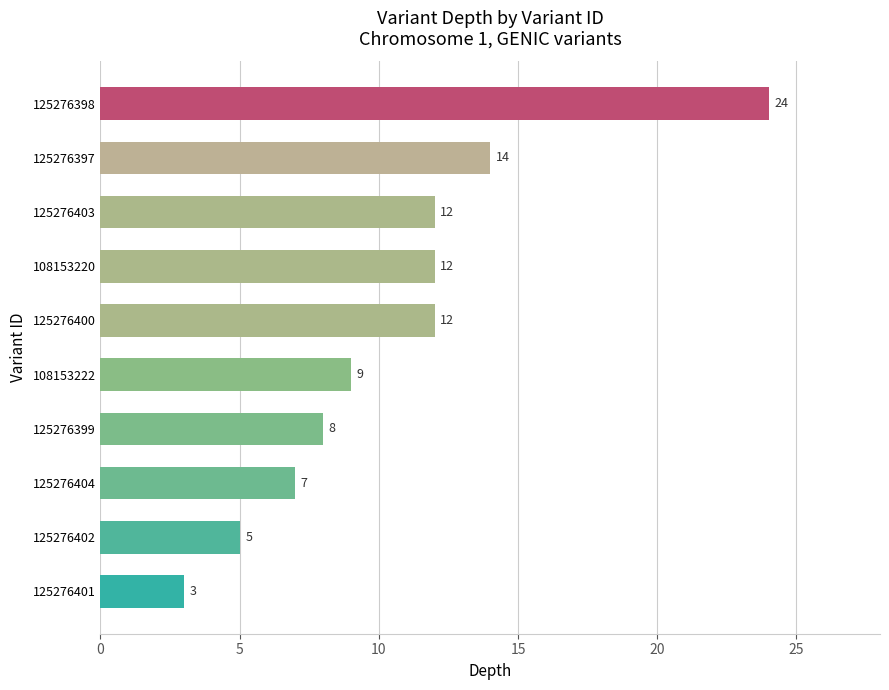

What is the difference between the maximum and minimum values?

21